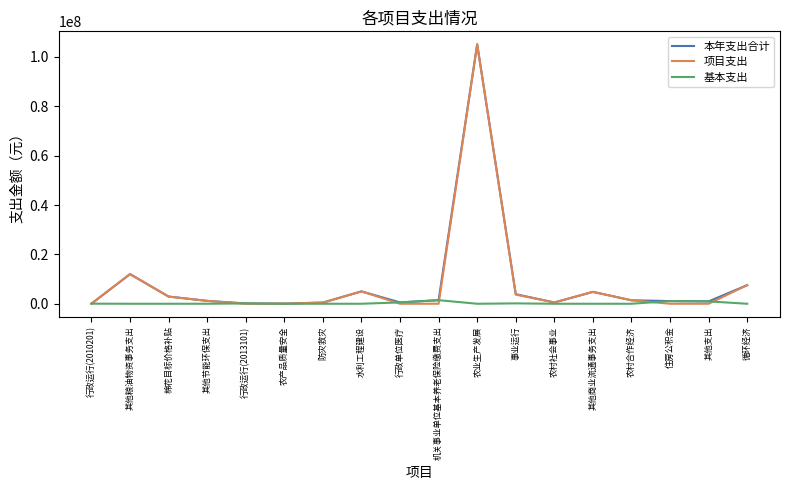

What value does the 项目支出 series have at 其他商业流通事务支出?

4812000.0